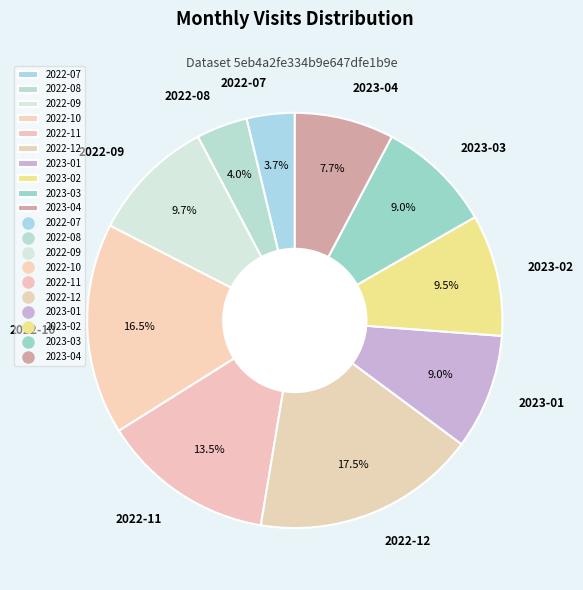

To the nearest percent, what is the average slice percentage?

10%